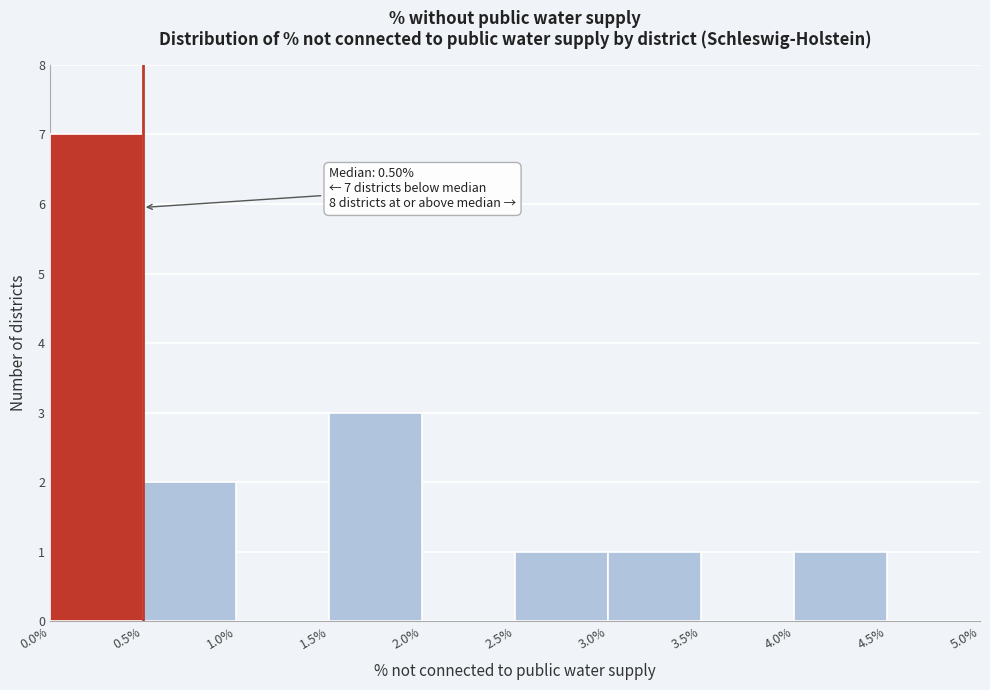

Over which range of the x-axis is the bar tallest?

0.0% to 0.5%